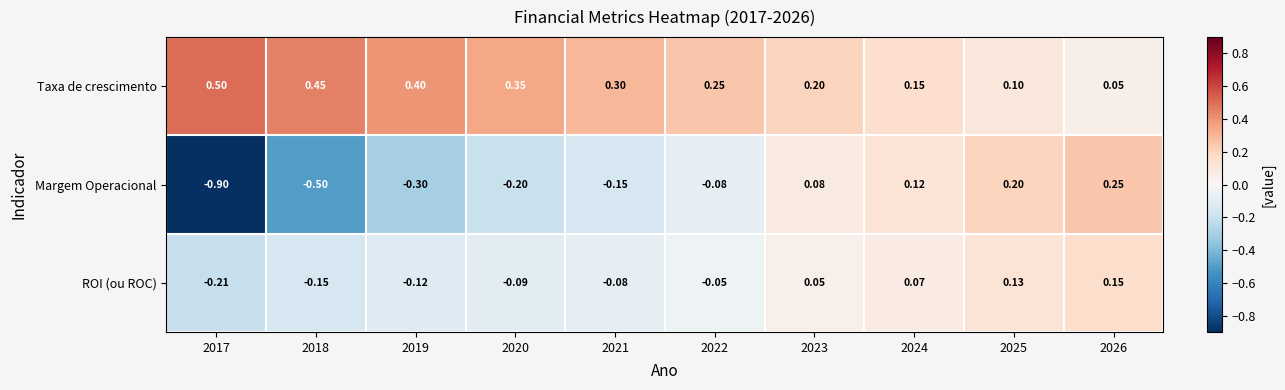

What is the greatest value displayed?

0.5